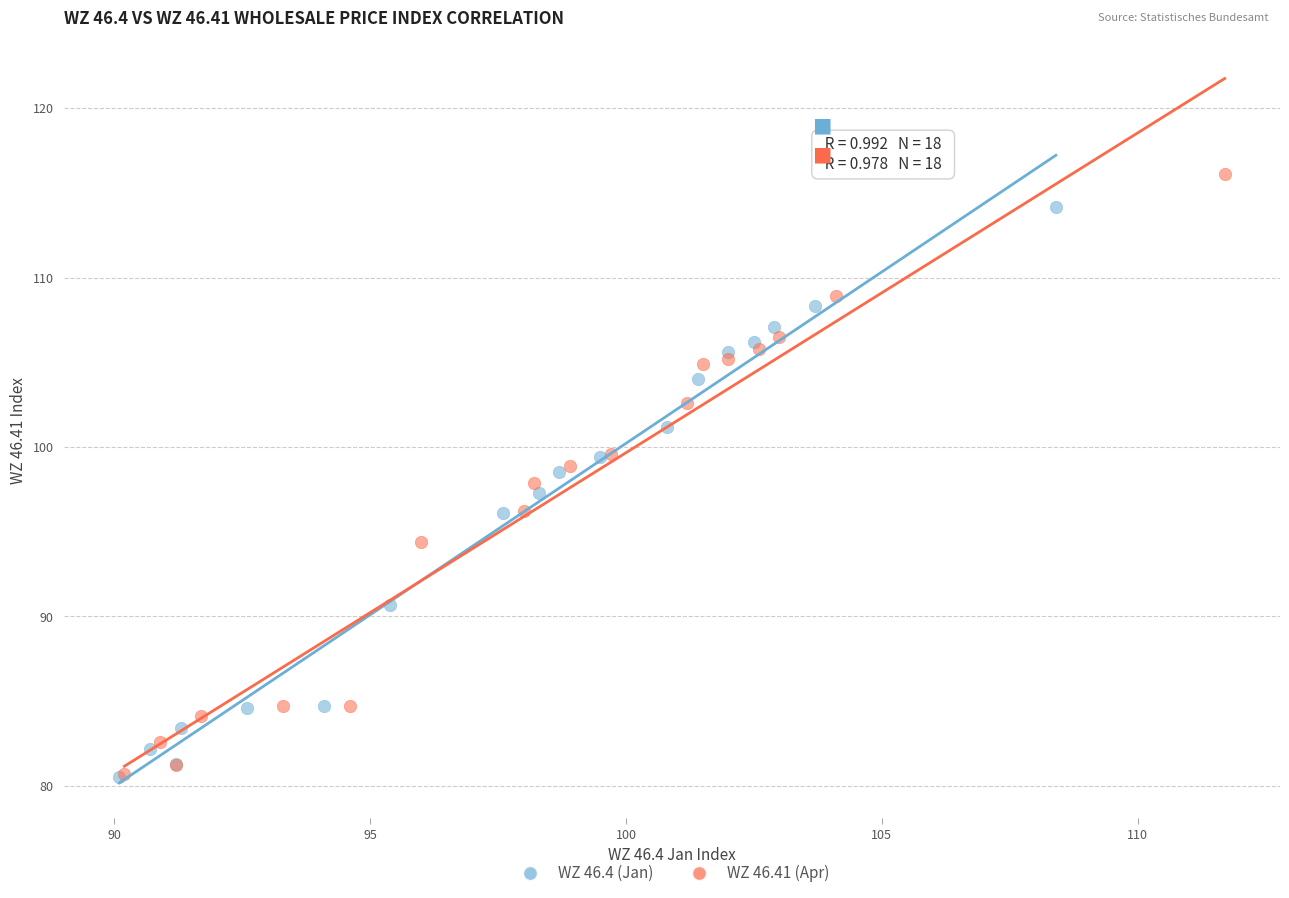

Which series has the largest Y range (max minus min)?

WZ 46.41 (Apr)